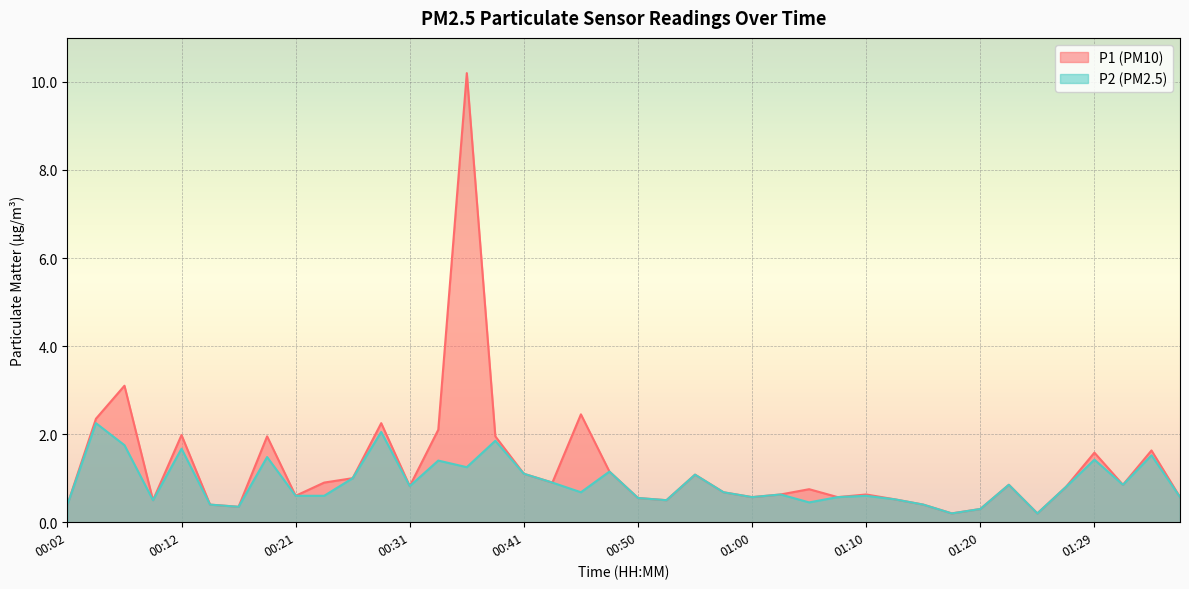

How many data points does each series have?

40